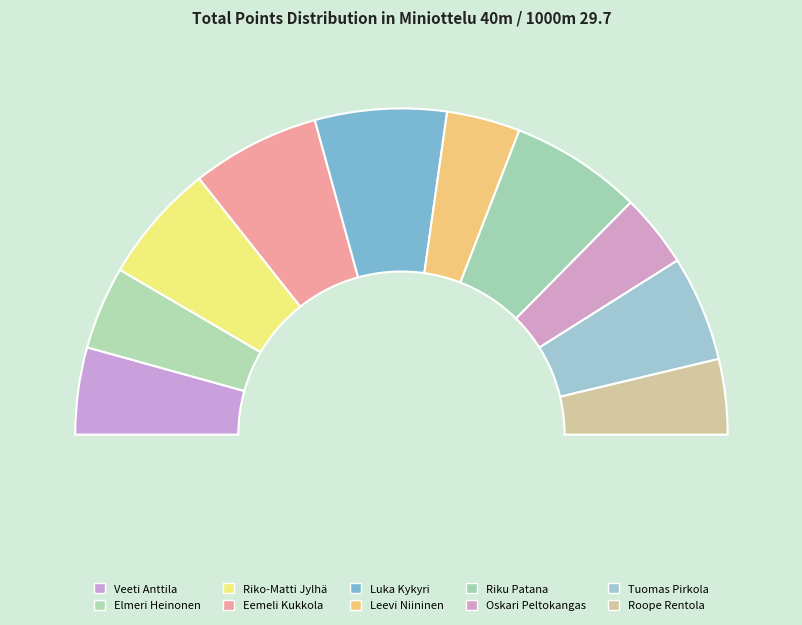

How many segments does this pie chart have?

10